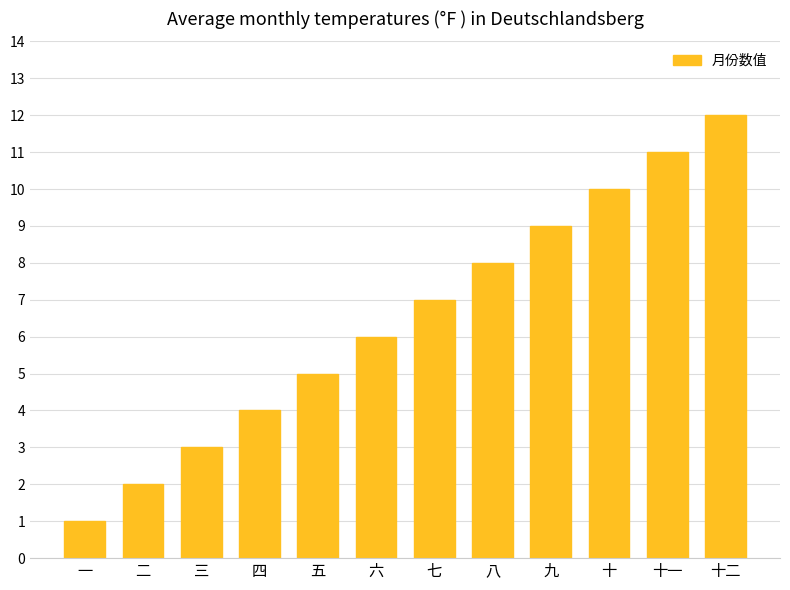

Rank the categories by value from highest to lowest.

十二, 十一, 十, 九, 八, 七, 六, 五, 四, 三, 二, 一